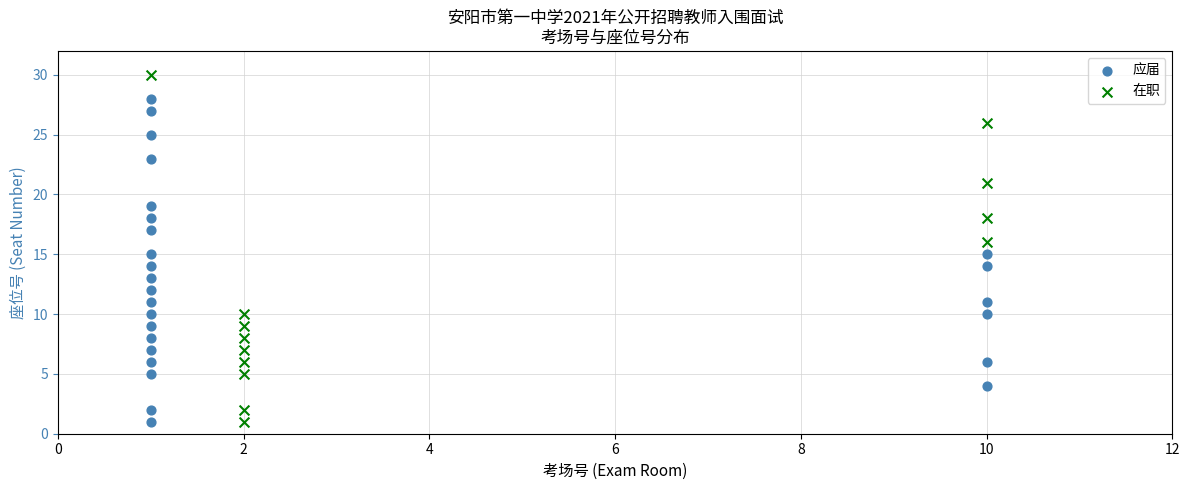

Which series reaches the maximum Y coordinate?

在职